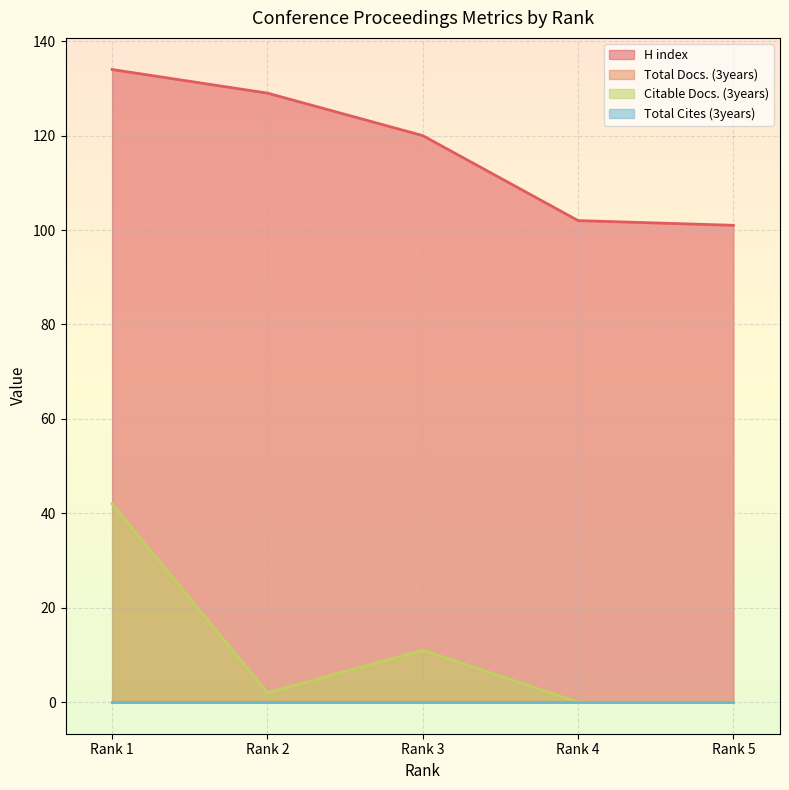

Is the value of Citable Docs. (3years) at Rank 1 greater than the value of H index at Rank 4?

No